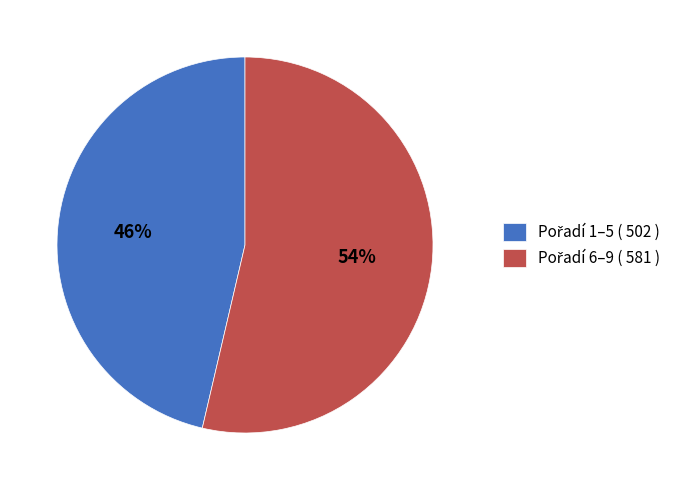

Is there a majority slice in this chart?

Yes